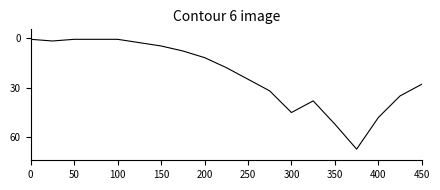

Does the chart have visible grid lines?

No